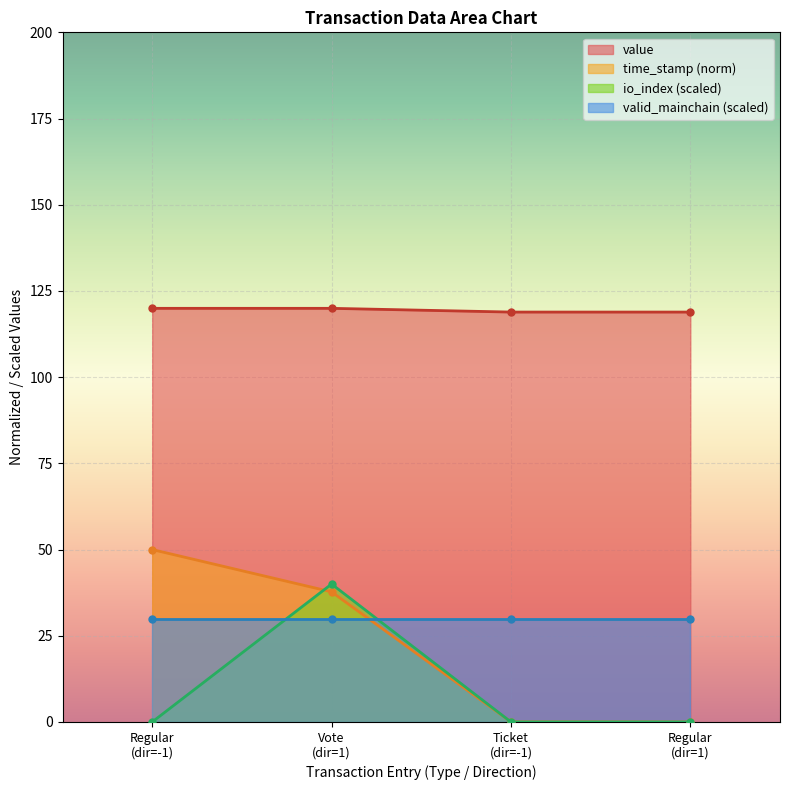

True or false: io_index (scaled) and value intersect in this chart.

False